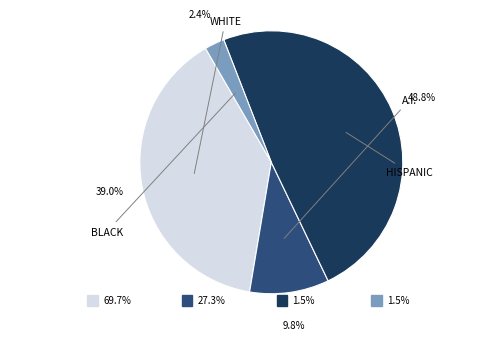

To the nearest percent, what is the average slice percentage?

25%